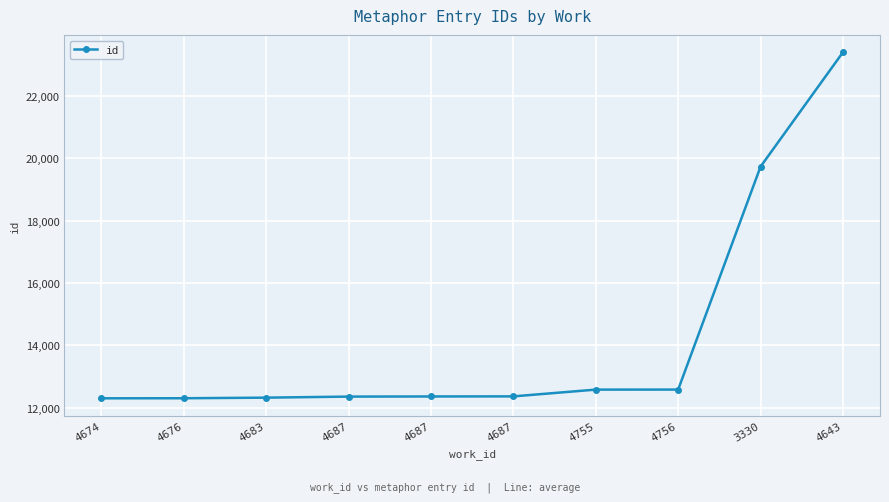

How many series are shown in this chart?

1